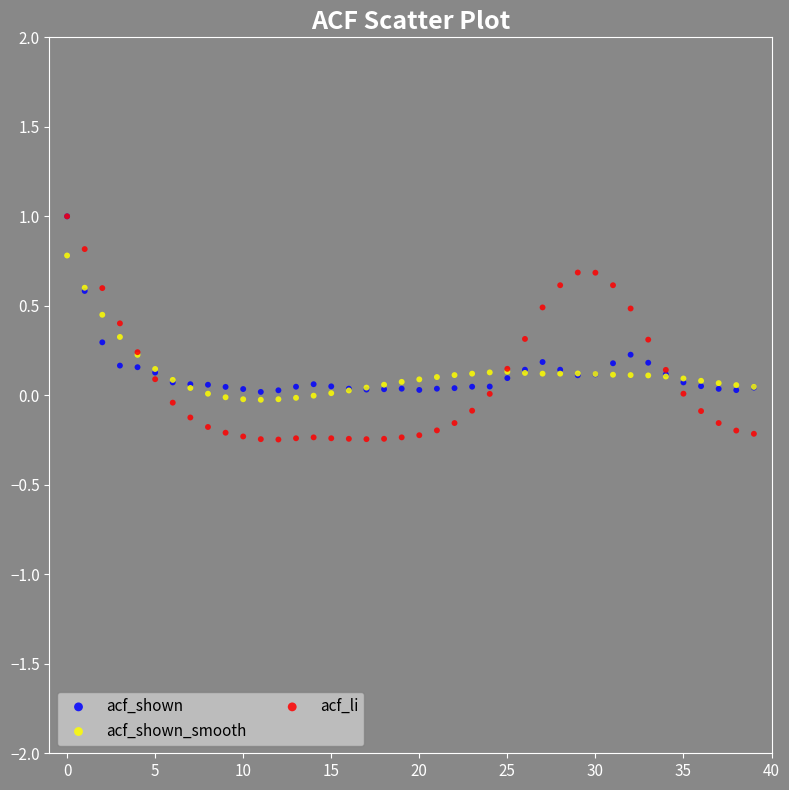

What are all the series names shown in the legend?

acf_shown, acf_shown_smooth, acf_li